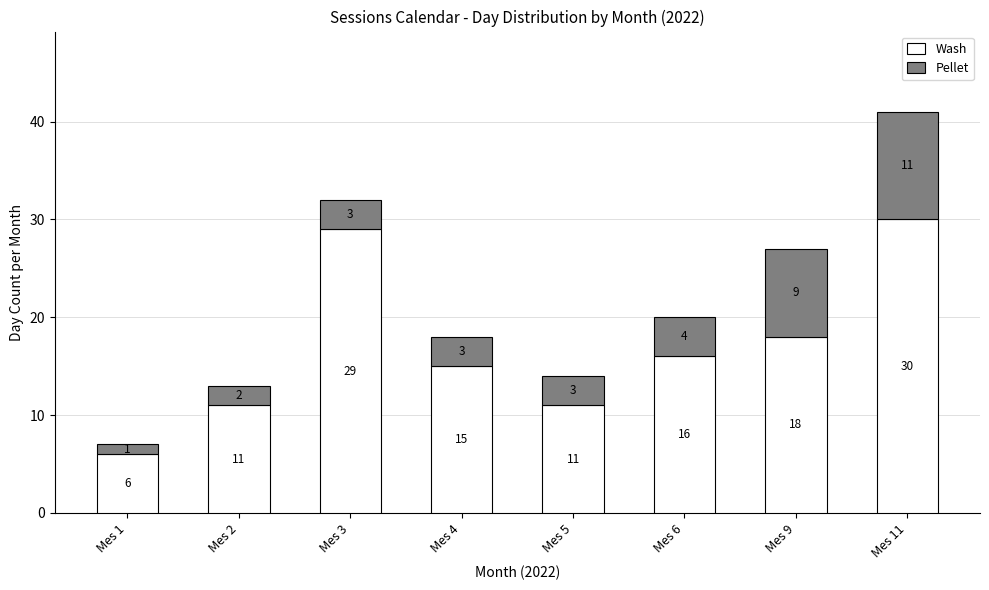

The Wash series shows 11 at Mes 2. True or false?

True